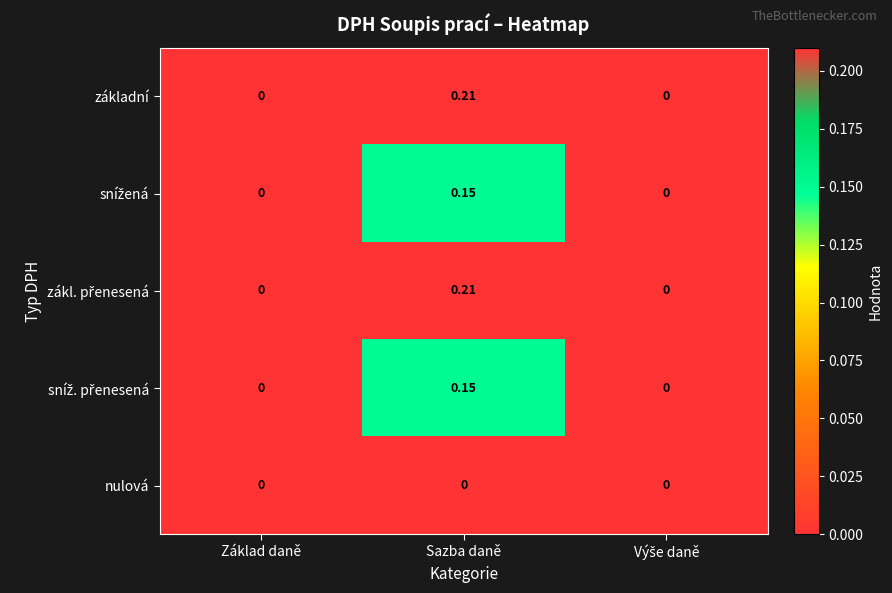

At which category is the sum across all series the highest?

Sazba daně